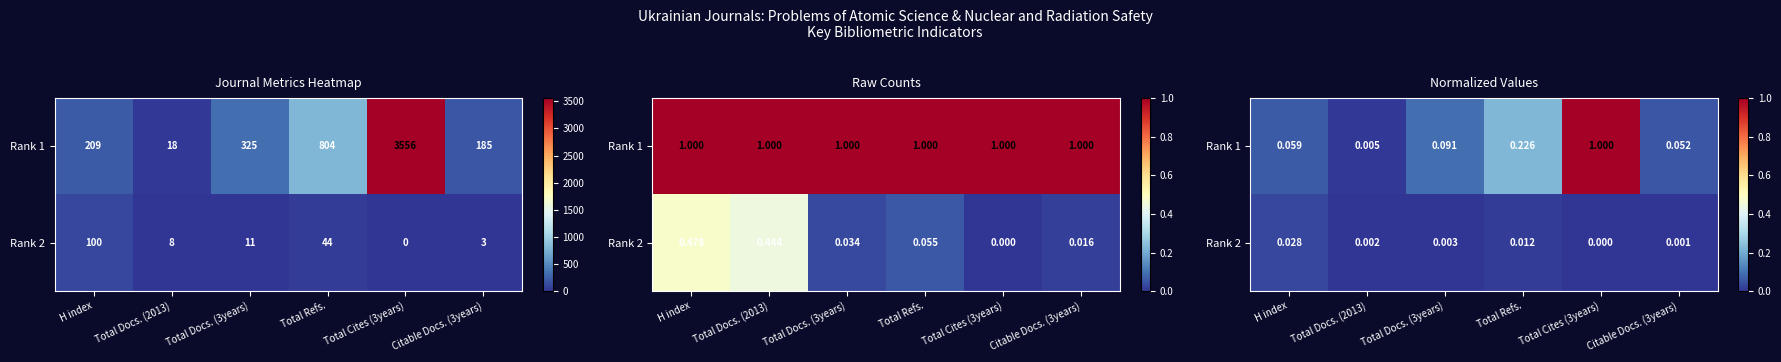

Is it true that Rank 1 equals 0.1 at Citable Docs. (3years)?

False